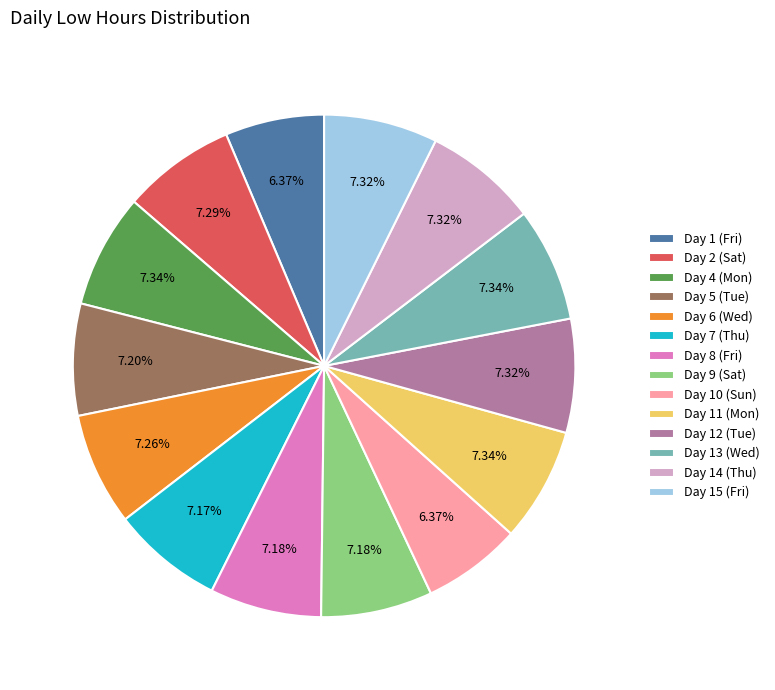

How many slices are in this pie chart?

14